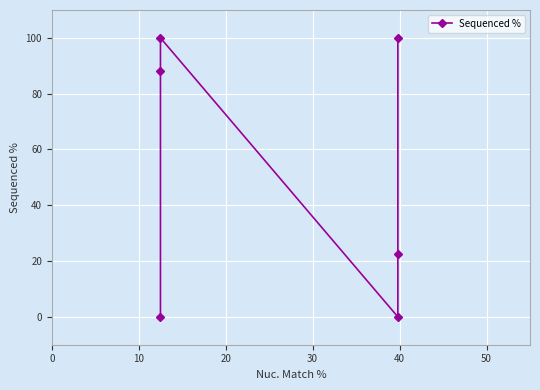

What is the difference between the values at 30 and 40?

77.3